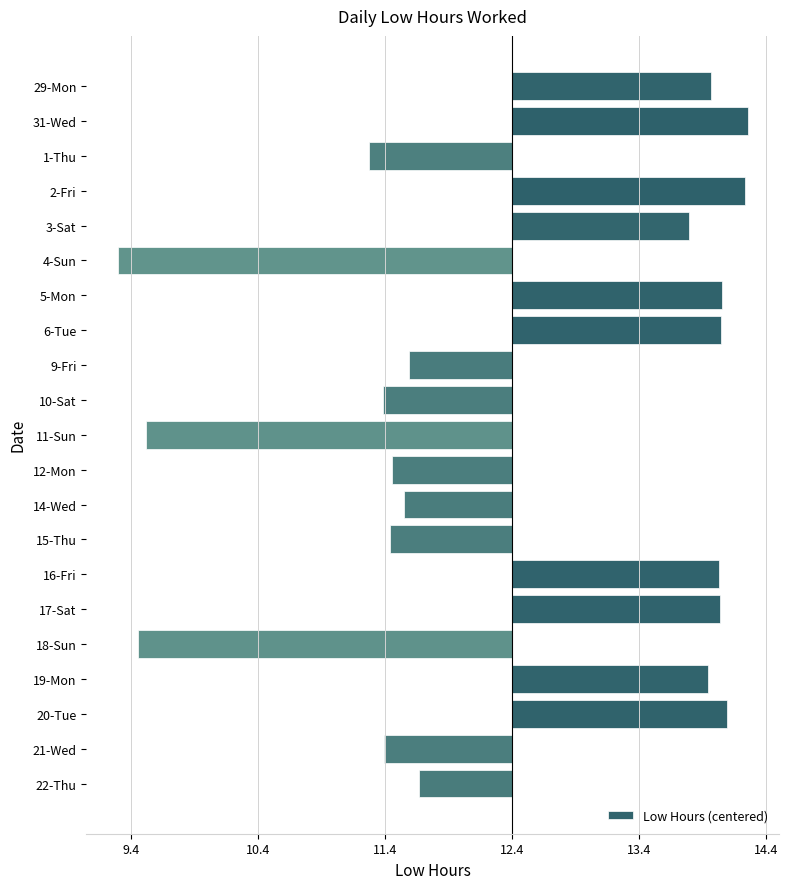

Are the bars horizontal?

Yes